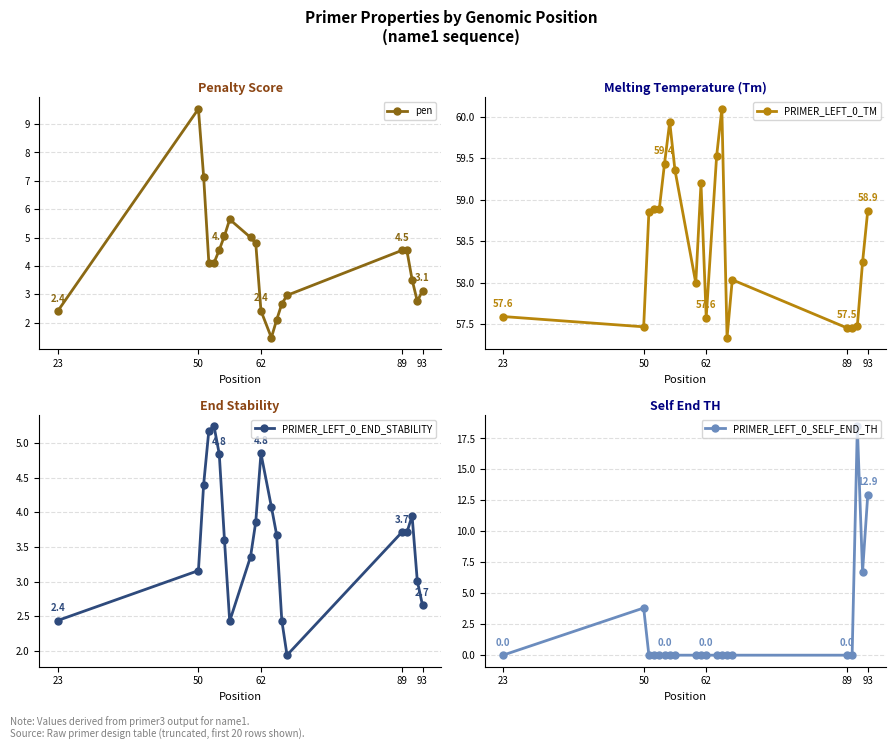

Reading right to left, transcribe all the data shown in this chart.

pen: 3.1	2.8	3.5	4.5	4.5	3.0	2.7	2.1	1.5	2.4	4.8	5.0	5.6	5.1	4.6	4.1	4.1	7.1	9.5	2.4
PRIMER_LEFT_0_TM: 58.9	58.2	57.5	57.5	57.5	58.0	57.3	60.1	59.5	57.6	59.2	58.0	59.4	59.9	59.4	58.9	58.9	58.9	57.5	57.6
PRIMER_LEFT_0_END_STABILITY: 2.7	3.0	4.0	3.7	3.7	1.9	2.4	3.7	4.1	4.8	3.9	3.4	2.4	3.6	4.8	5.2	5.2	4.4	3.2	2.4
PRIMER_LEFT_0_SELF_END_TH: 12.9	6.7	18.5	0.0	0.0	0.0	0.0	0.0	0.0	0.0	0.0	0.0	0.0	0.0	0.0	0.0	0.0	0.0	3.8	0.0